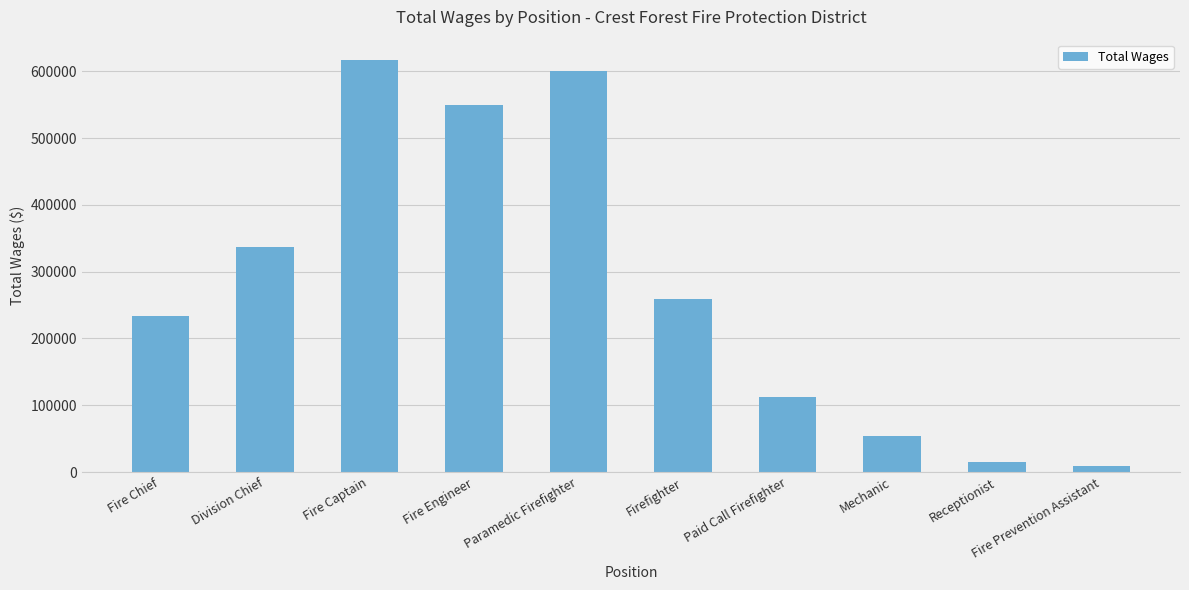

What is the sum of all values?

2787602